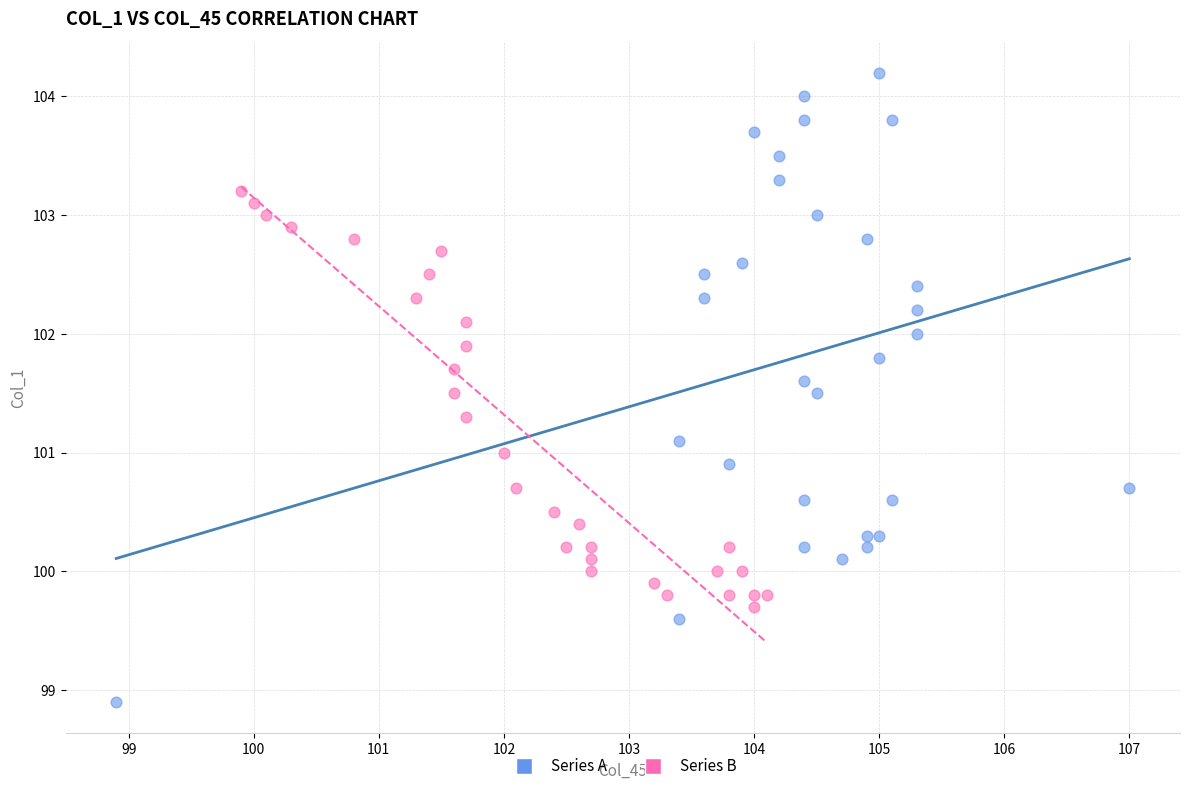

Which series contains the lowest Y value?

Series A